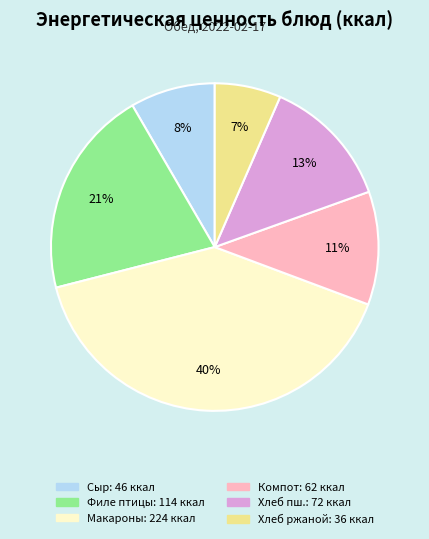

To the nearest percent, what is the average slice percentage?

17%